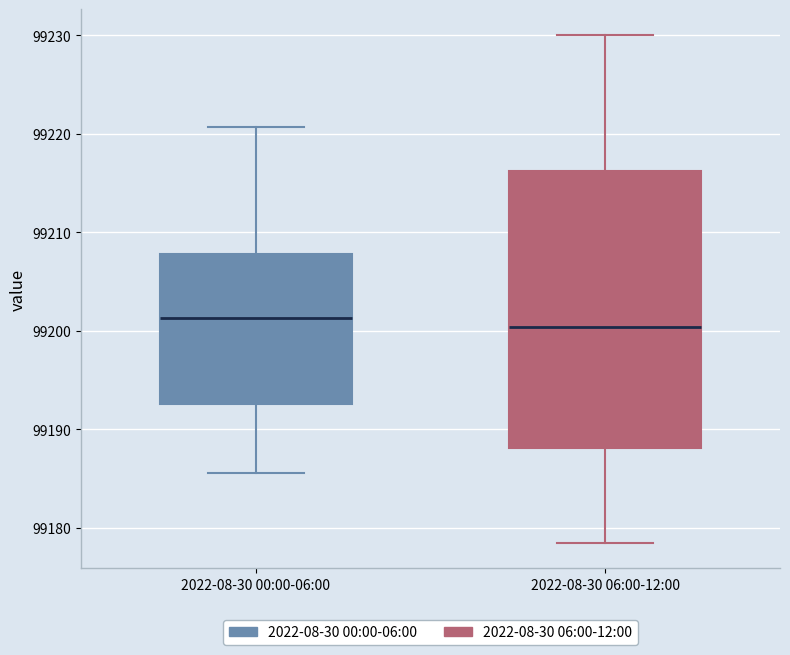

Which box's median line is the lowest?

2022-08-30 06:00-12:00